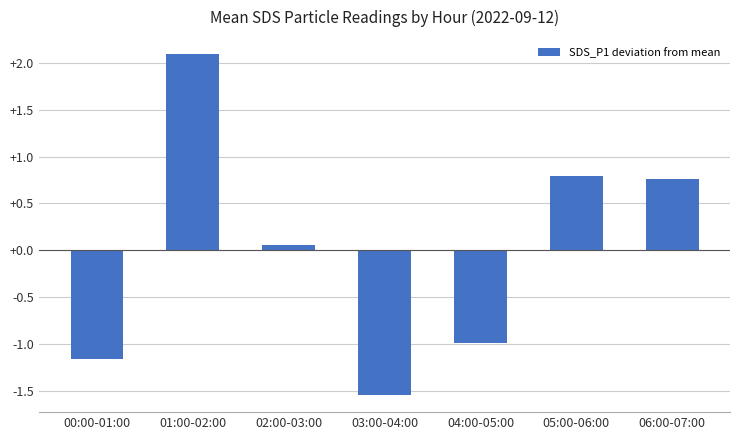

How many categories are shown in the chart?

7